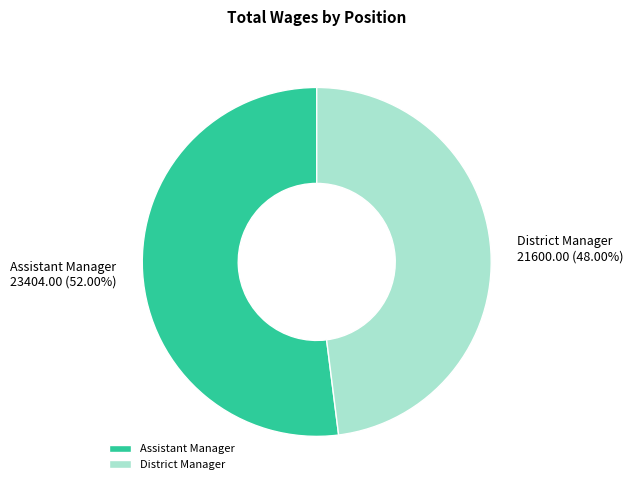

What is the ratio of the value at Assistant Manager to the value at District Manager?

1.1